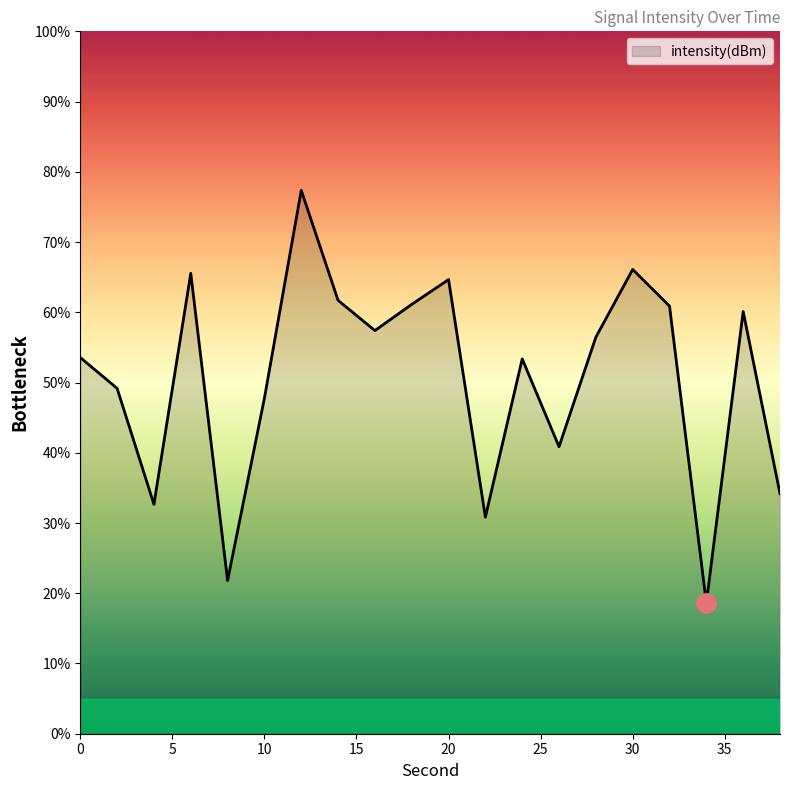

How many values are below 56?

10